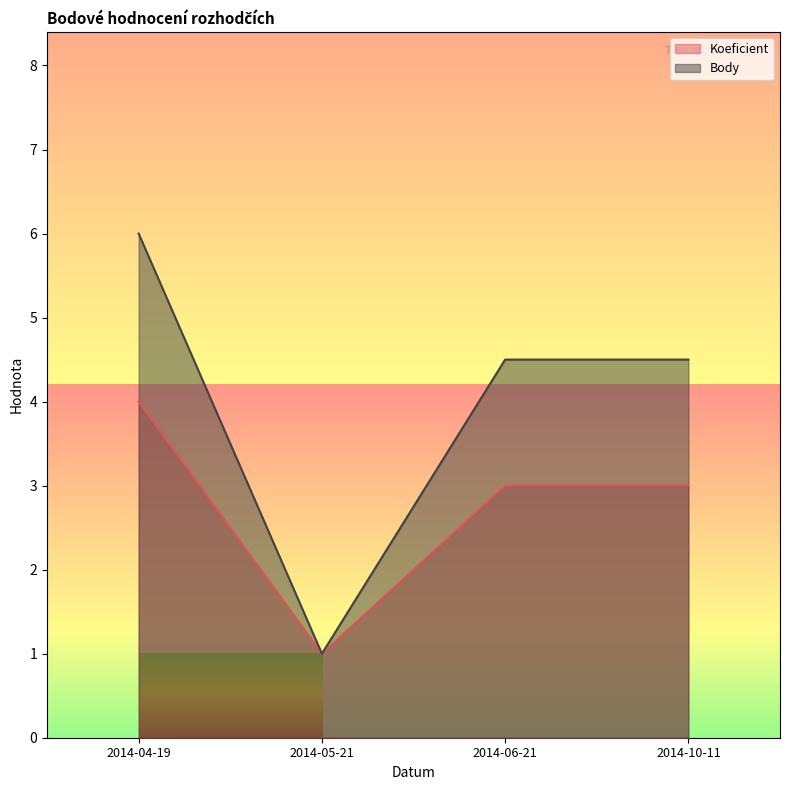

True or false: Koeficient and Body intersect in this chart.

False